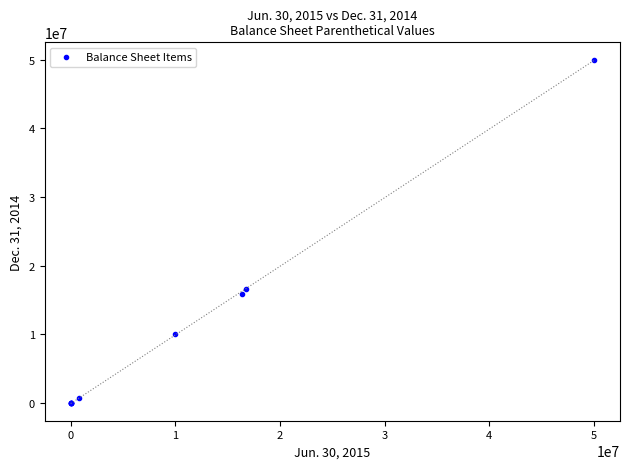

What Y value in the scatter plot is closest to 25000000?

16647334.0